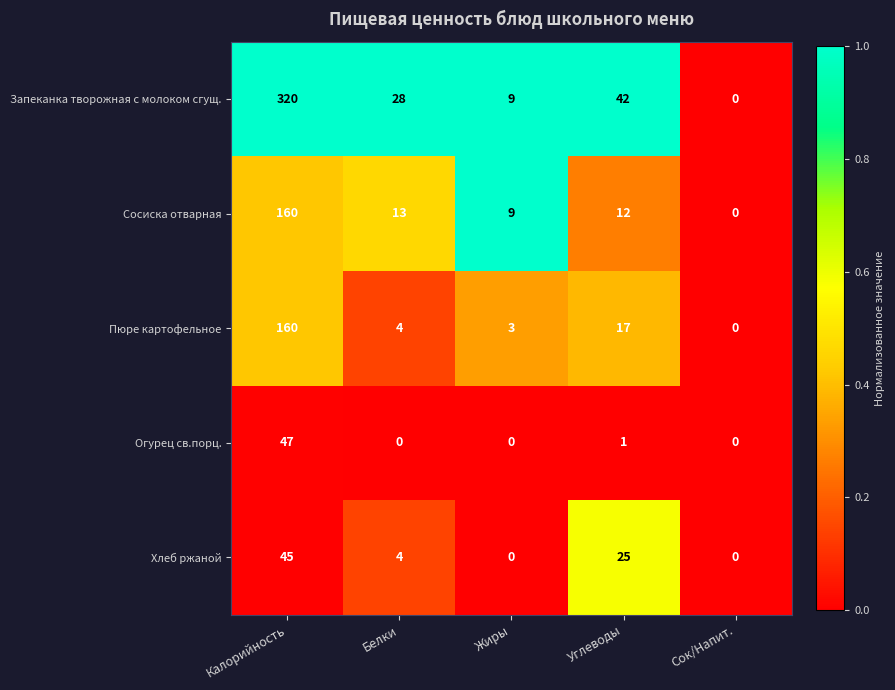

Between Жиры and Углеводы, which series saw the biggest shift?

Запеканка творожная с молоком сгущ.